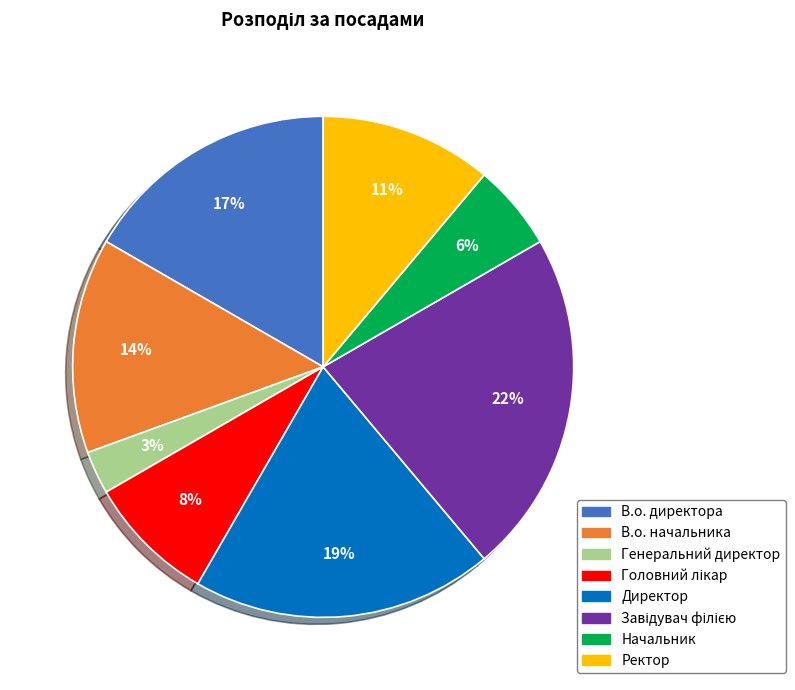

To the nearest percent, what is the difference between the largest and smallest slice percentages?

19%